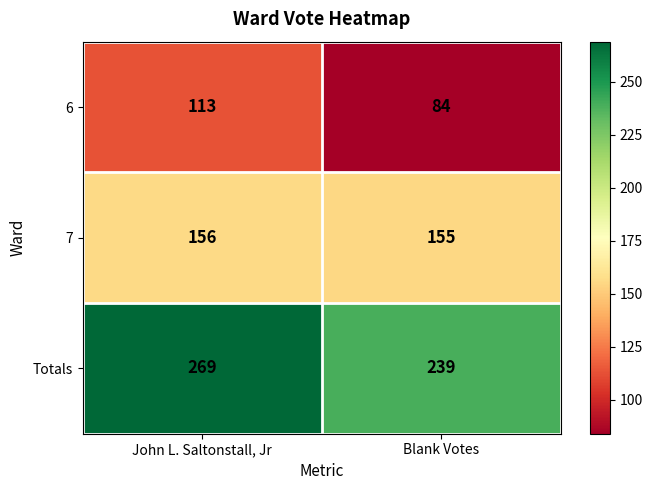

The 7 series shows 239 at Blank Votes. True or false?

False